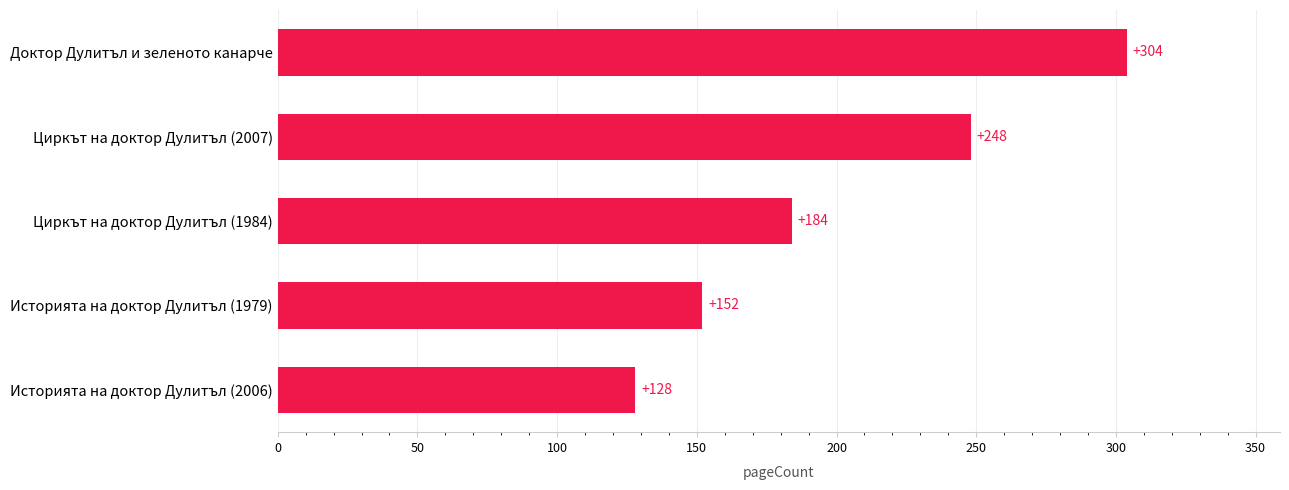

What is the smallest value displayed?

128